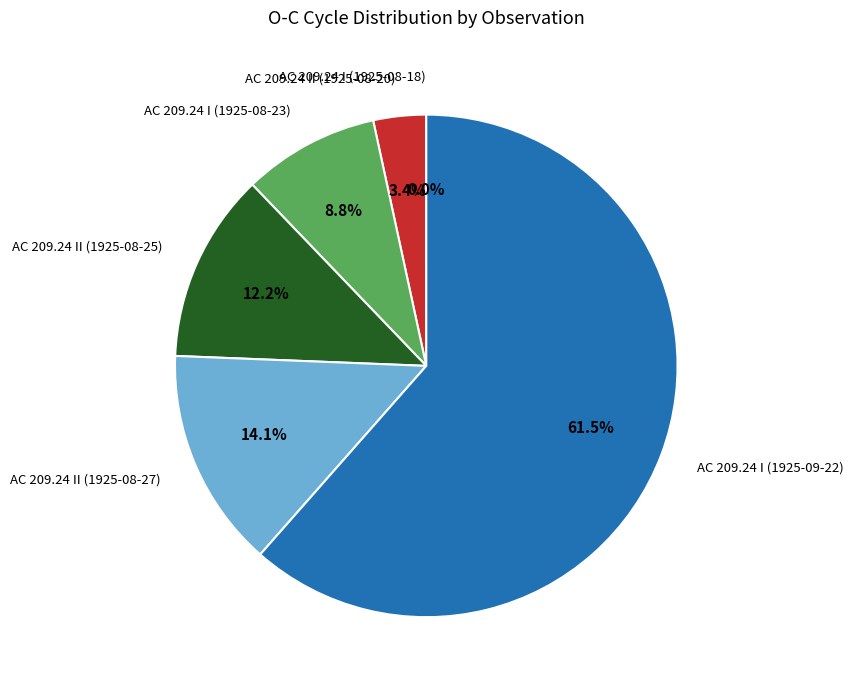

Does AC 209.24 II (1925-08-20) represent more than half of the total?

No